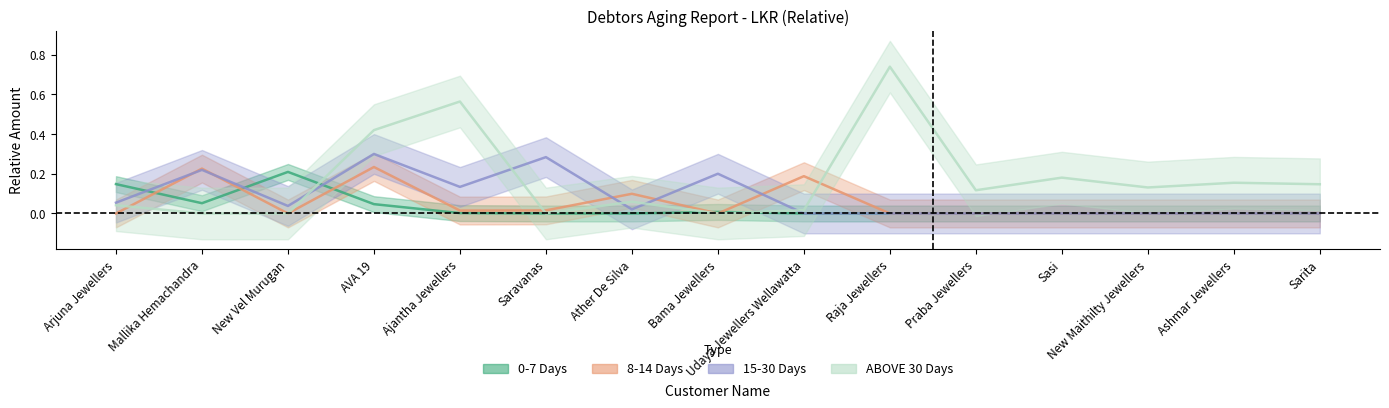

Which series ends up on top after the final intersection of 8-14 Days and 0-7 Days?

8-14 Days